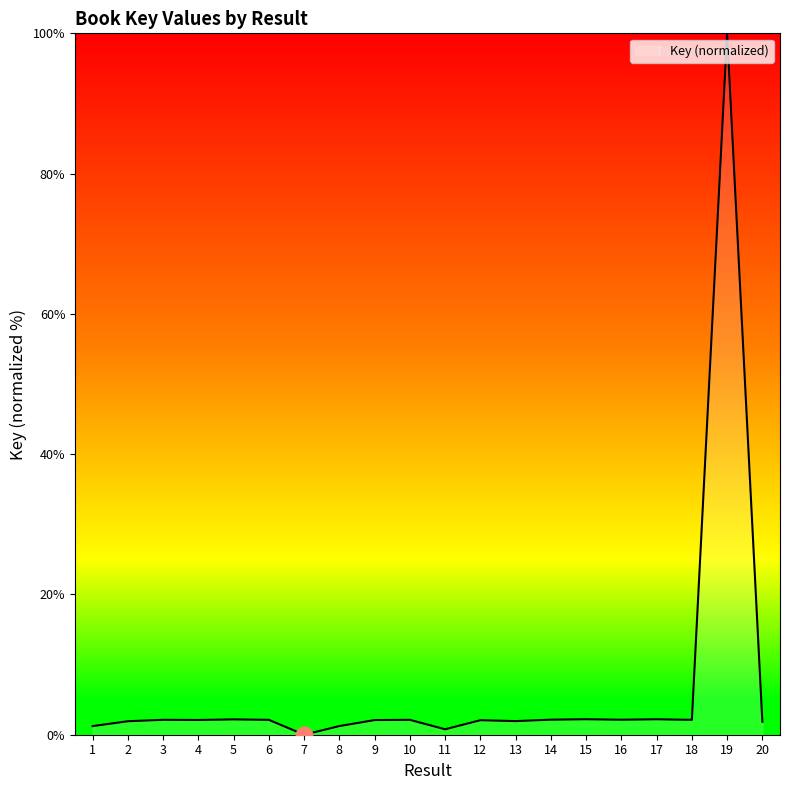

Which label corresponds to the largest value in the chart?

19